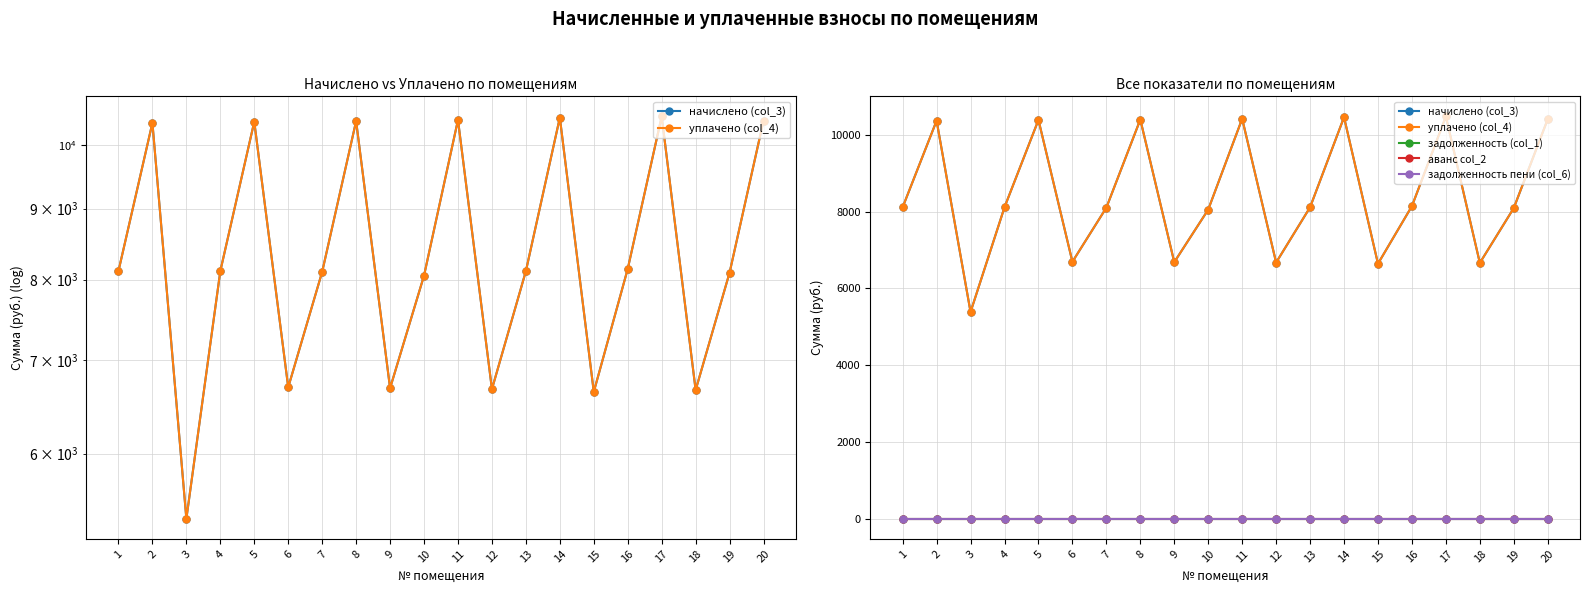

Which label corresponds to the largest value in the chart?

17